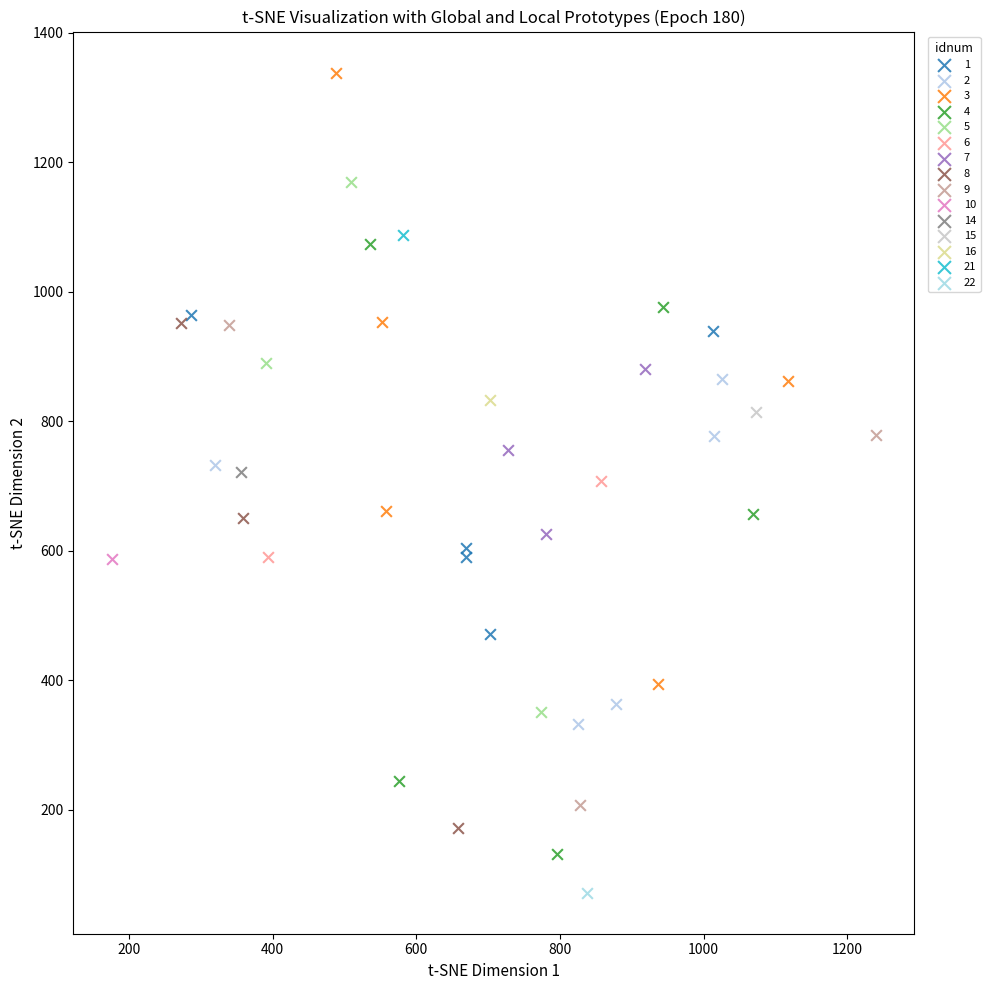

What are all the series names shown in the legend?

1, 2, 3, 4, 5, 6, 7, 8, 9, 10, 14, 15, 16, 21, 22